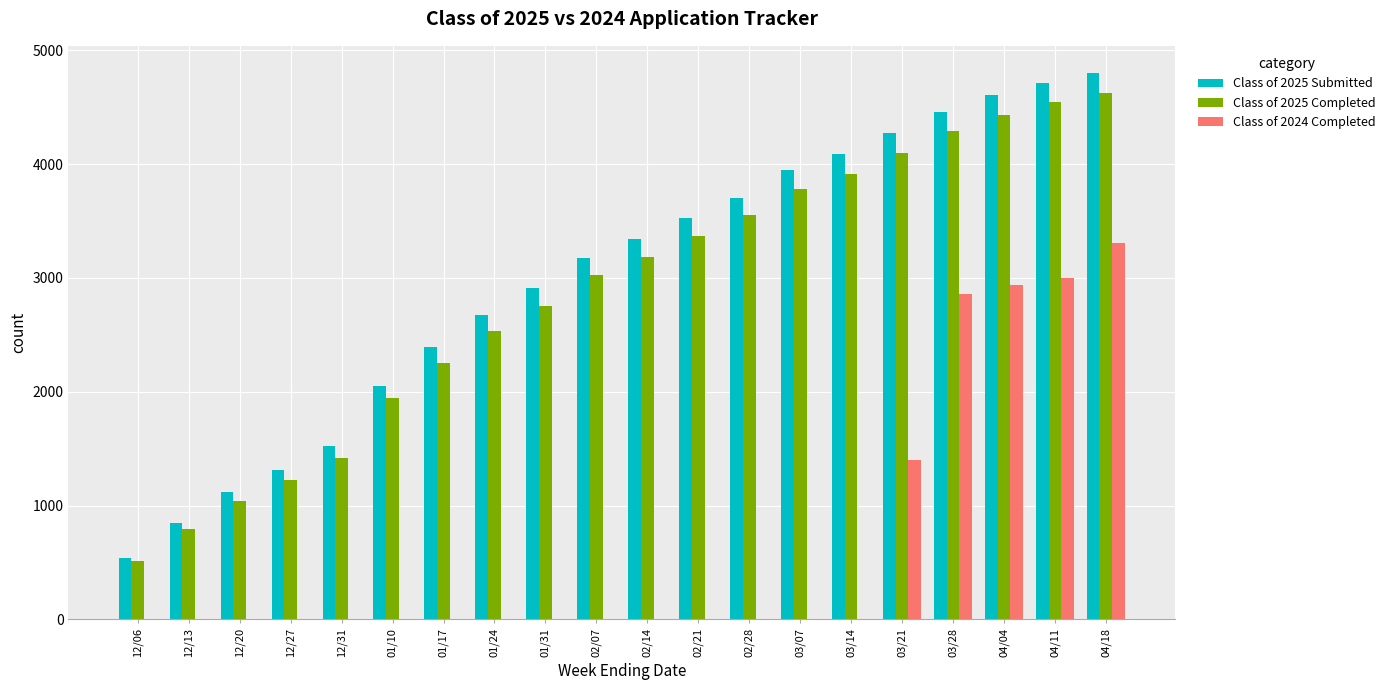

Which series changed the most between 01/10 and 04/11?

Class of 2024 Completed